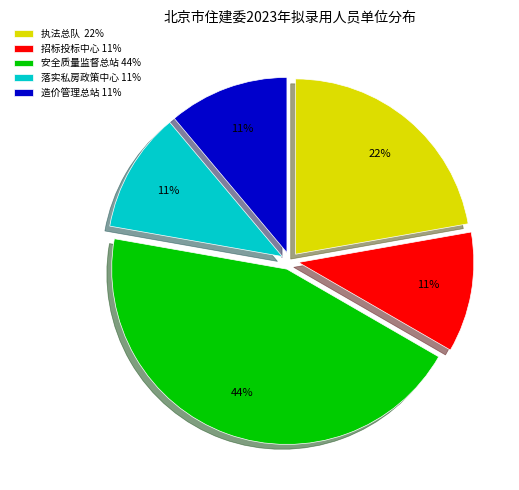

Count the number of slices in the pie.

5